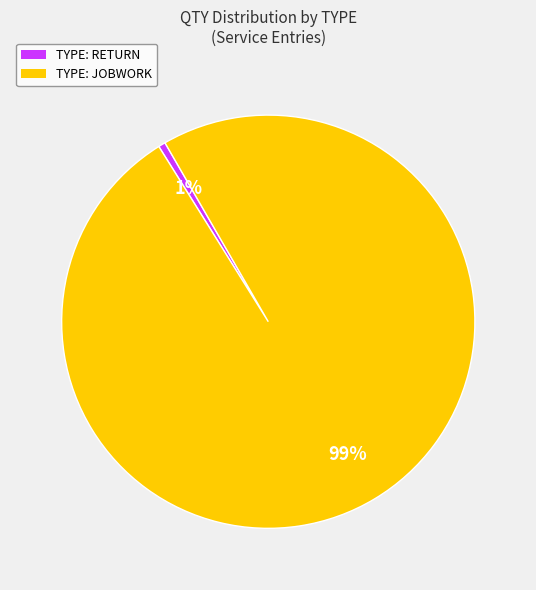

Is the sum of TYPE: RETURN and TYPE: JOBWORK greater than half?

Yes